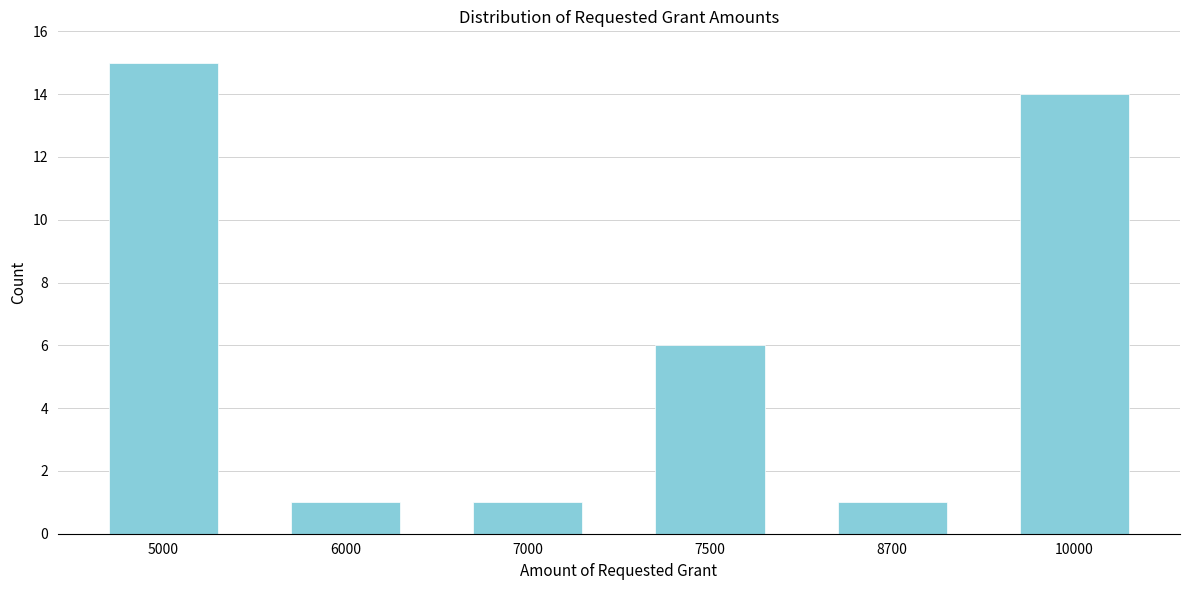

Reading left to right, what are all the values shown in this chart?

5000=15	6000=1	7000=1	7500=6	8700=1	10000=14